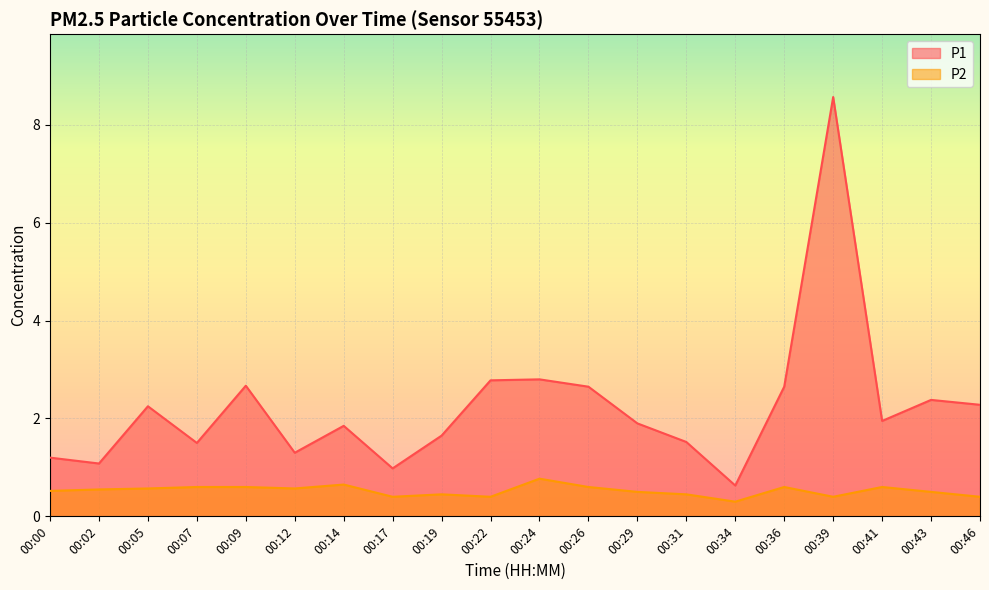

What is the average value of the P2 series?

0.5